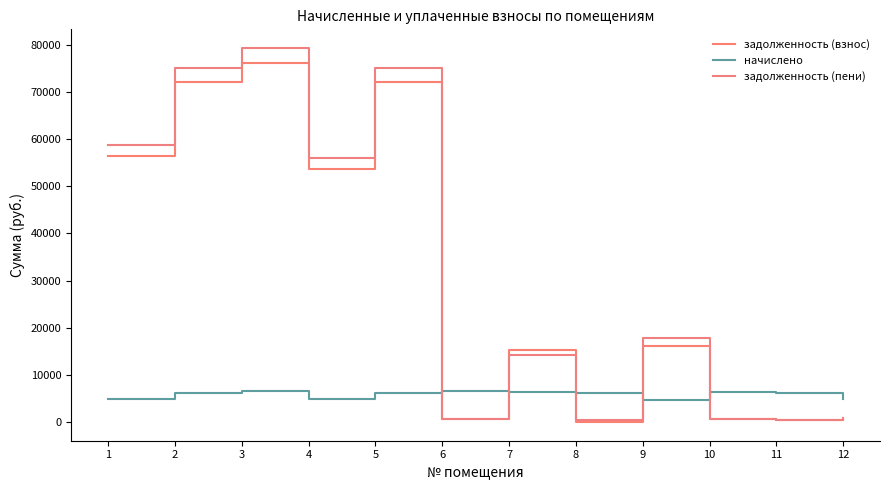

How many lines are shown in the chart?

3